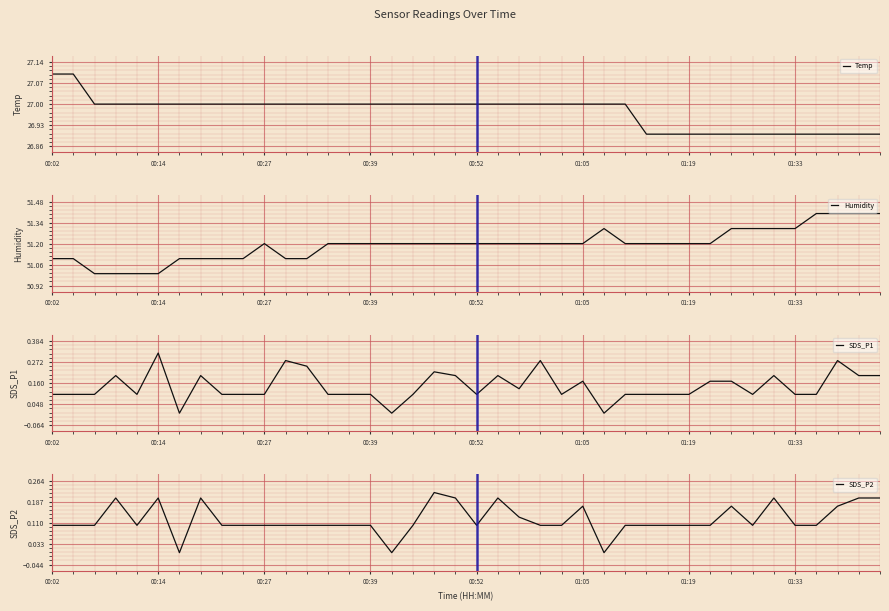

Which series has the widest spread of values?

Humidity